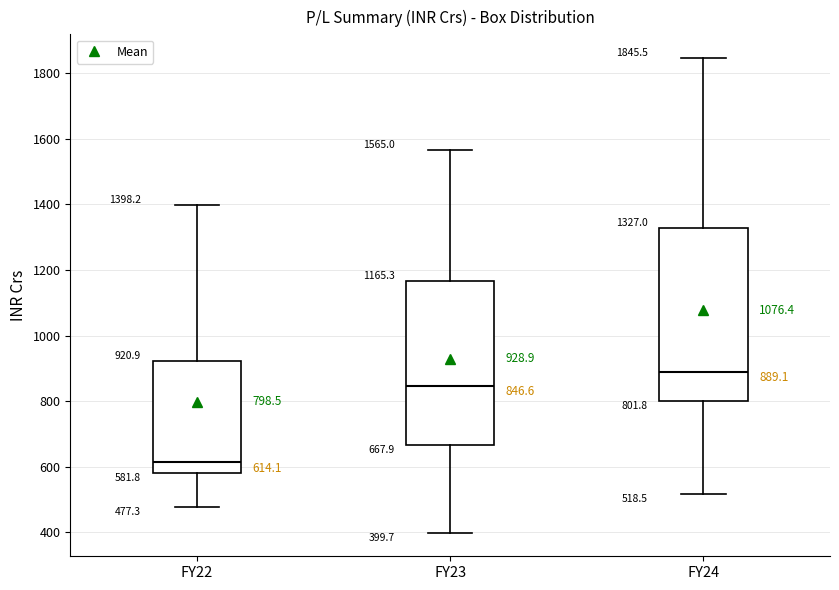

Comparing the boxes themselves (not the whiskers), which one is the tallest?

FY24